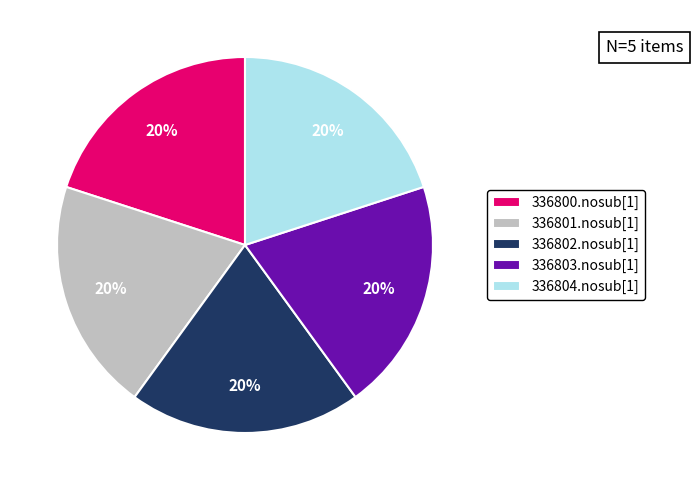

Is 336800.nosub[1] the majority of the pie?

No